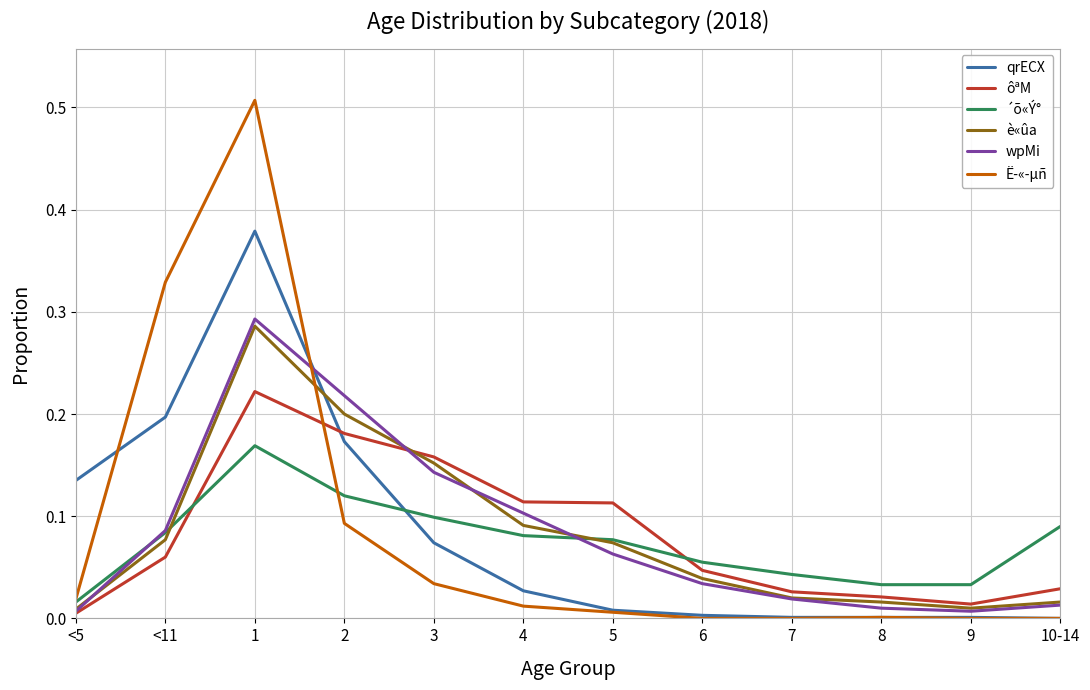

What is the sum of all ´õ«Ý° values?

0.9